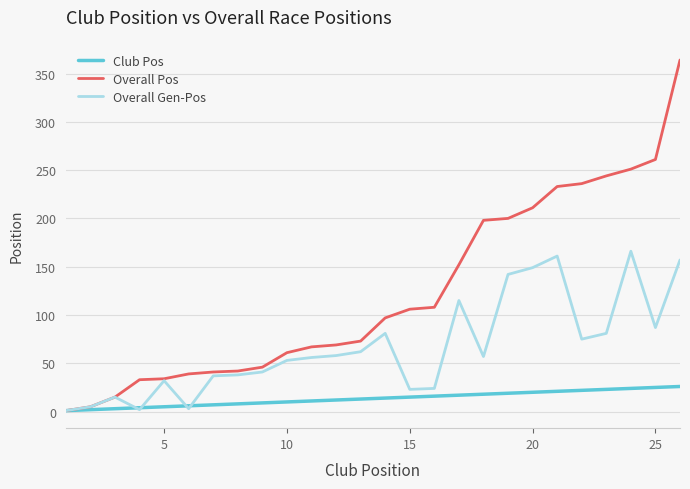

List the series in order of their overall mean, highest first.

Overall Pos, Overall Gen-Pos, Club Pos